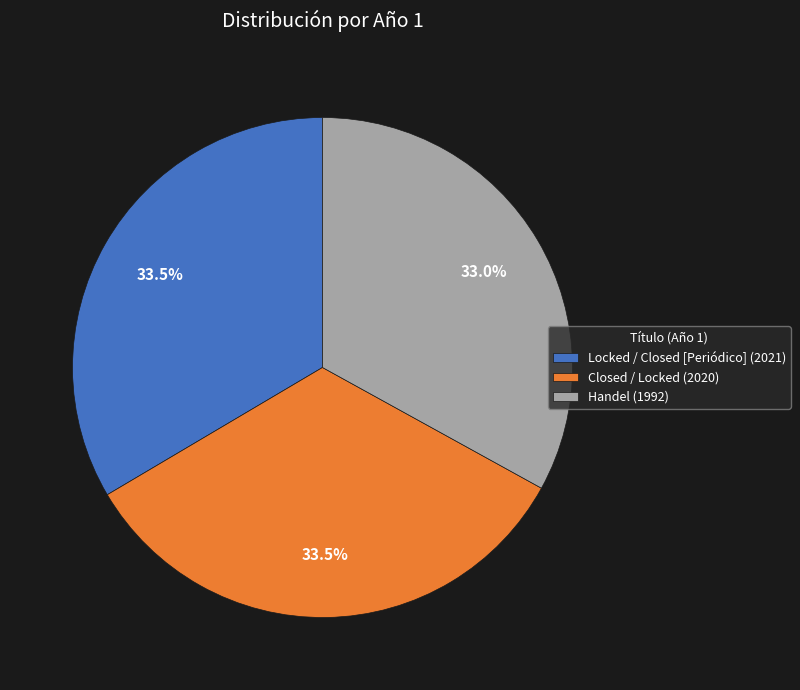

What is the ratio of the value at Closed / Locked to the value at Handel?

1.0